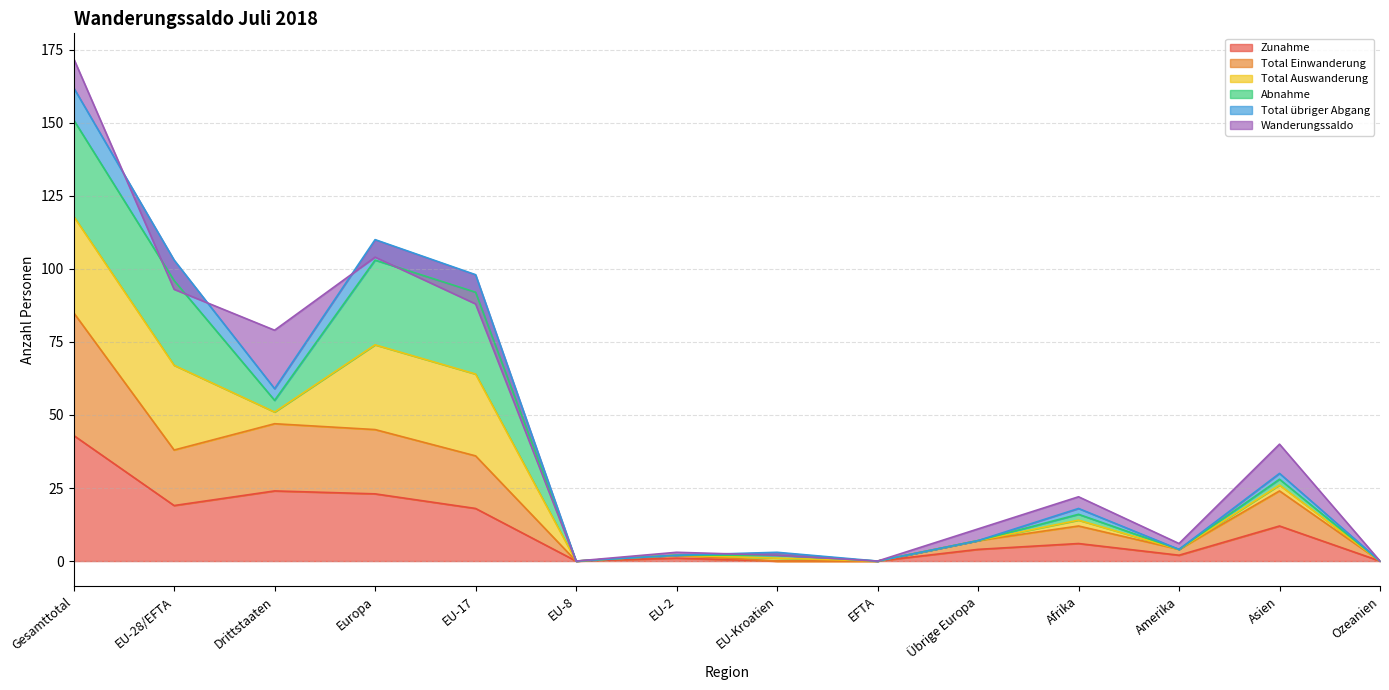

How many values in Zunahme are above zero?

10